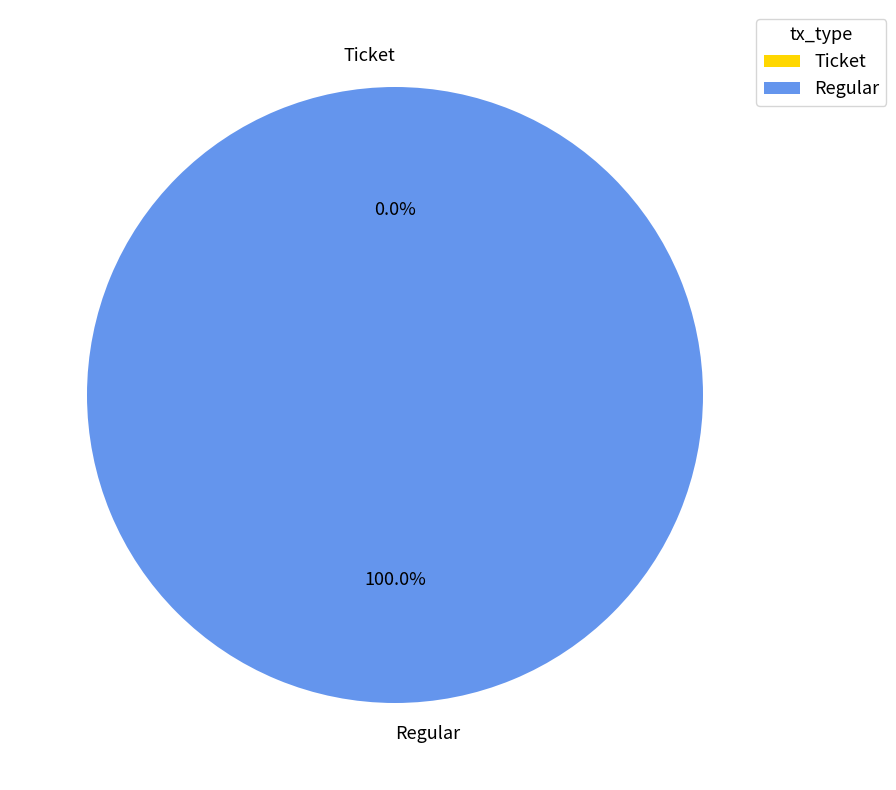

What is the total percentage of Ticket and Regular?

100.0%